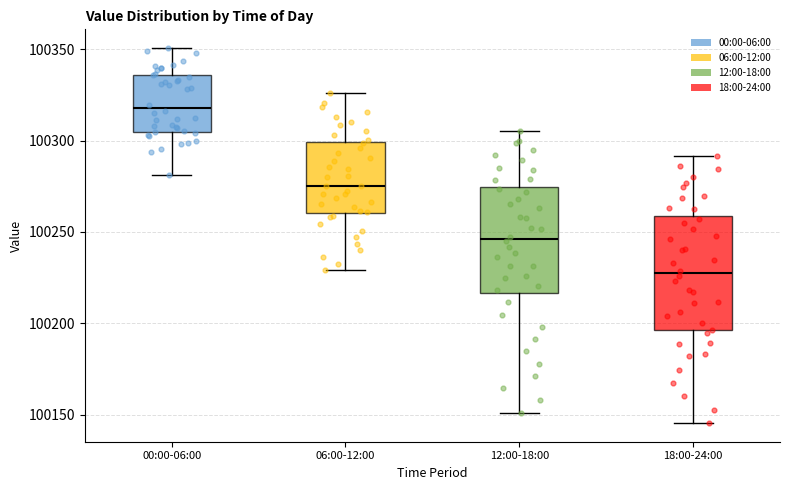

Where is the upper edge of the box for 00:00-06:00 on the y-axis? The values are not printed on the chart, so give them approximately, as read against the axis.

100335